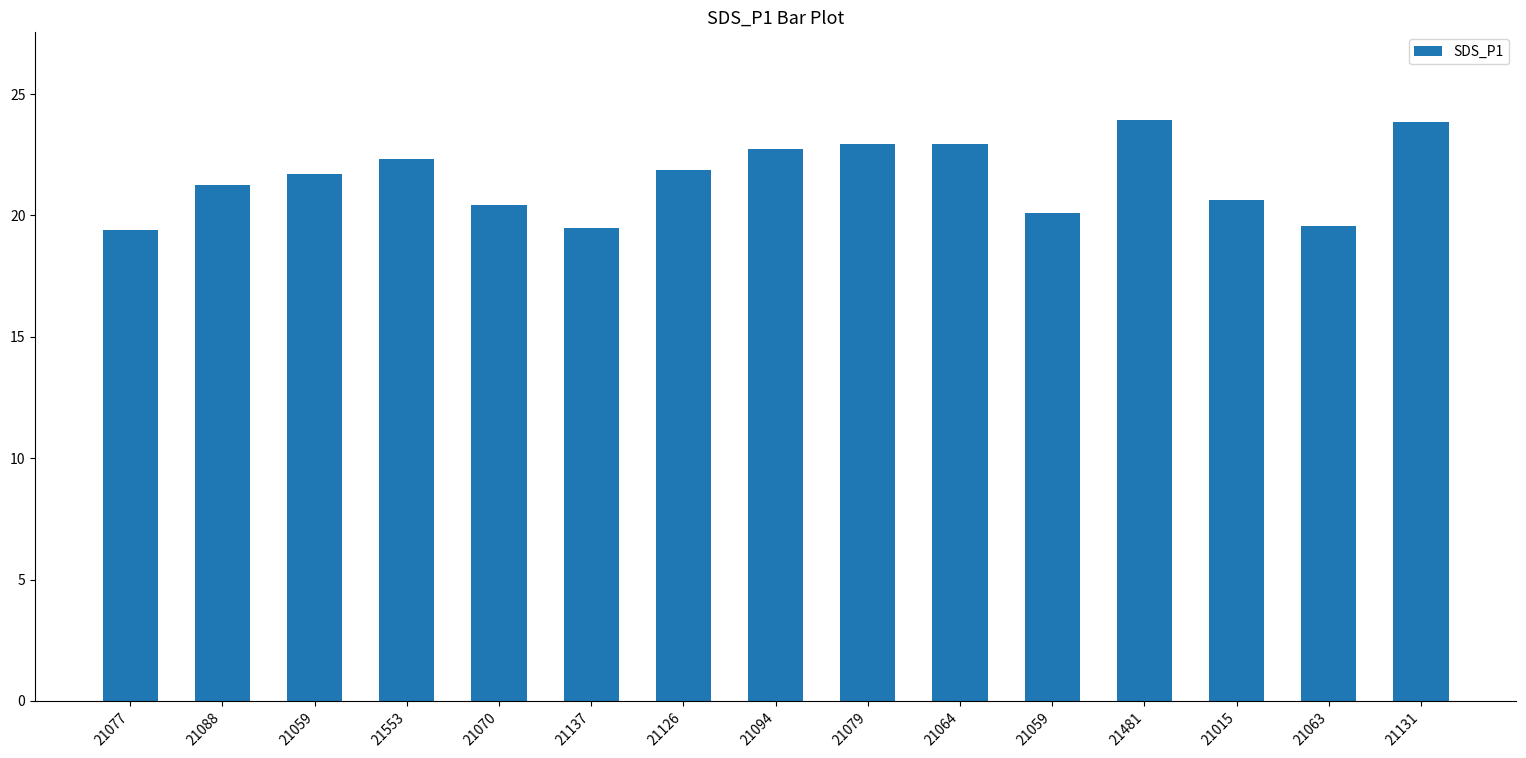

Does the chart contain any negative values?

No